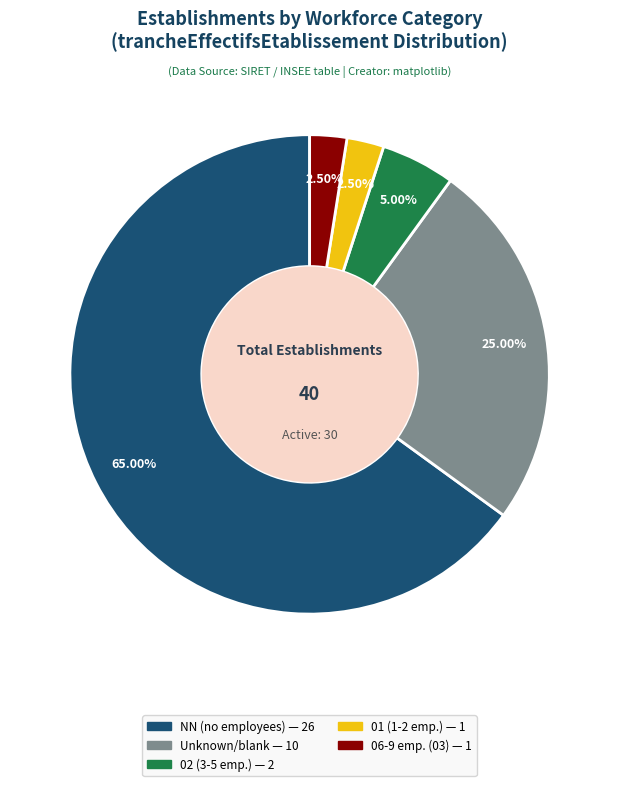

Is there any slice that represents more than half of the pie?

Yes